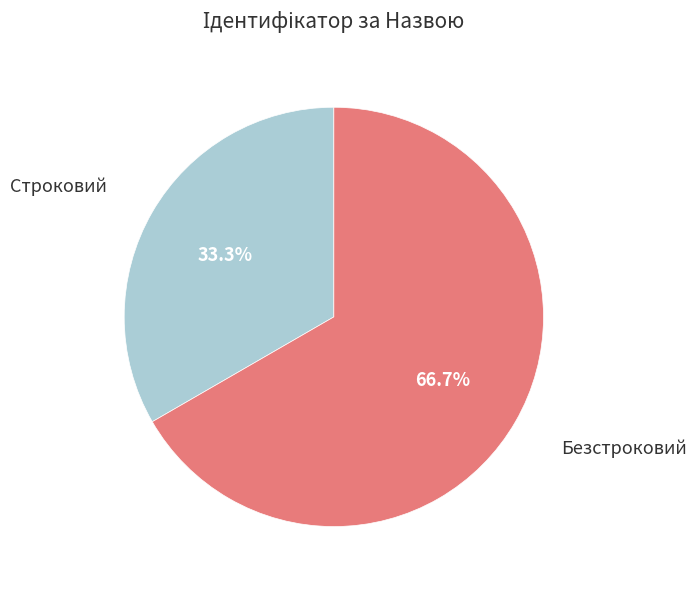

Which slice is the smallest?

Строковий